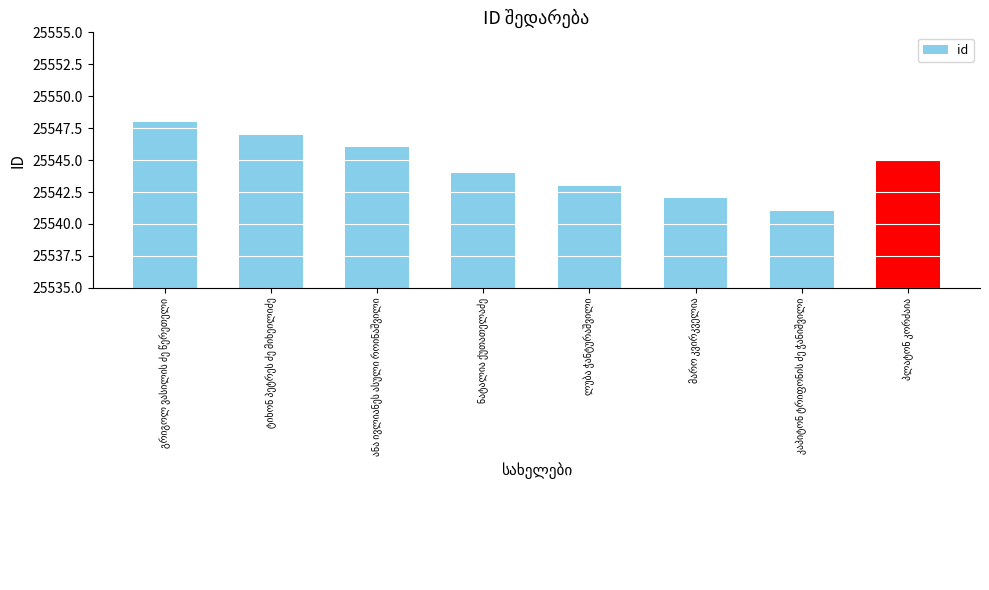

What is the sum of all values?

204356